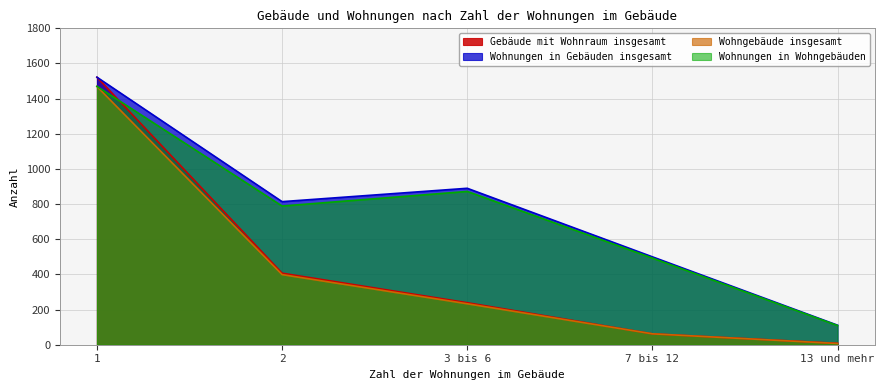

Does the chart display data point markers on the line(s)?

No